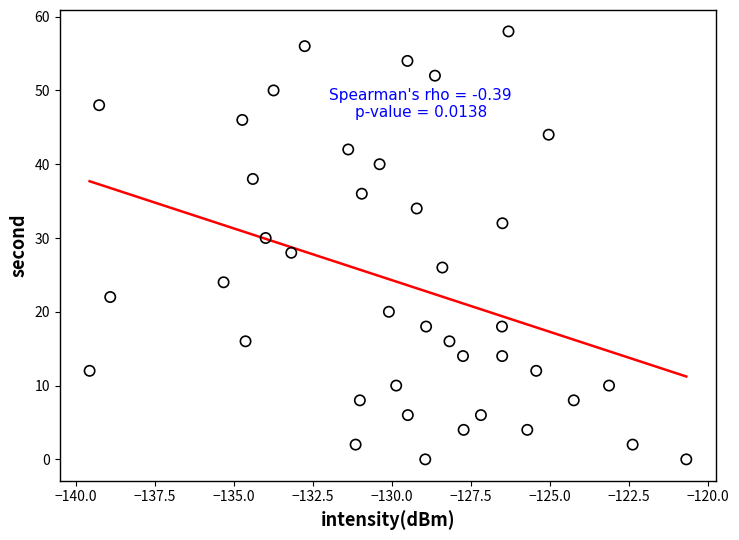

What is the range of Y values (max minus min)?

58